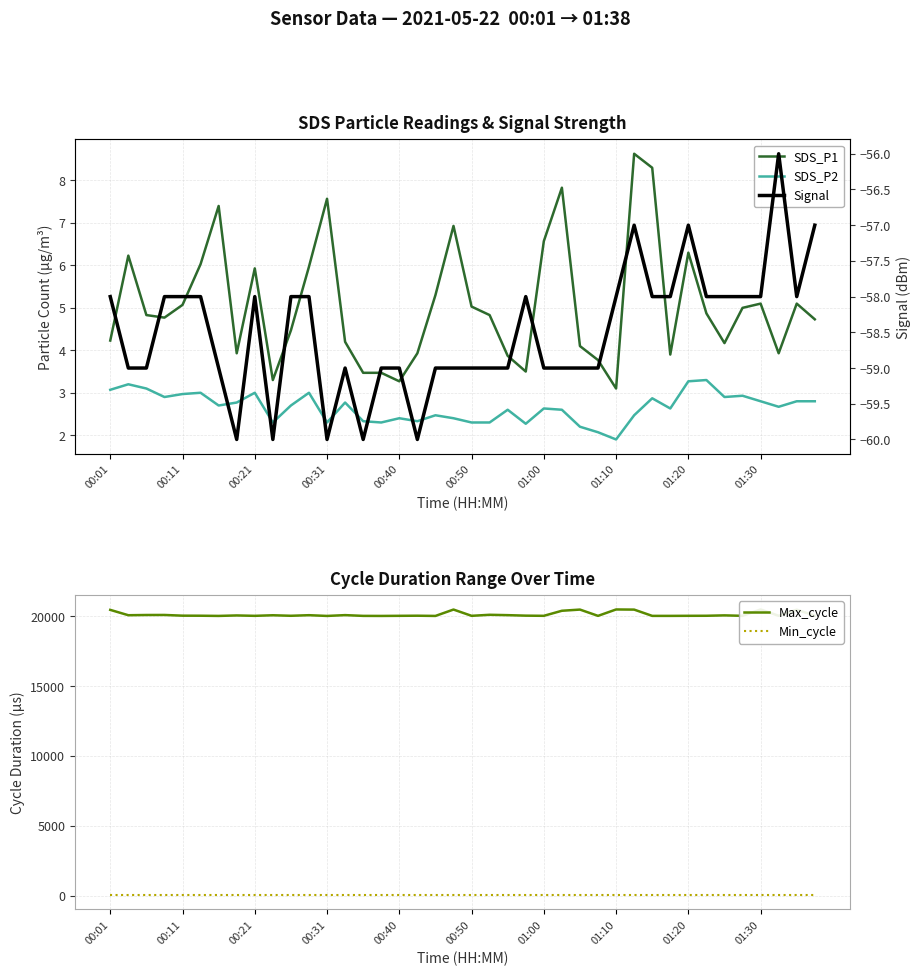

Which has a higher value, 38 or 00:50?

00:50